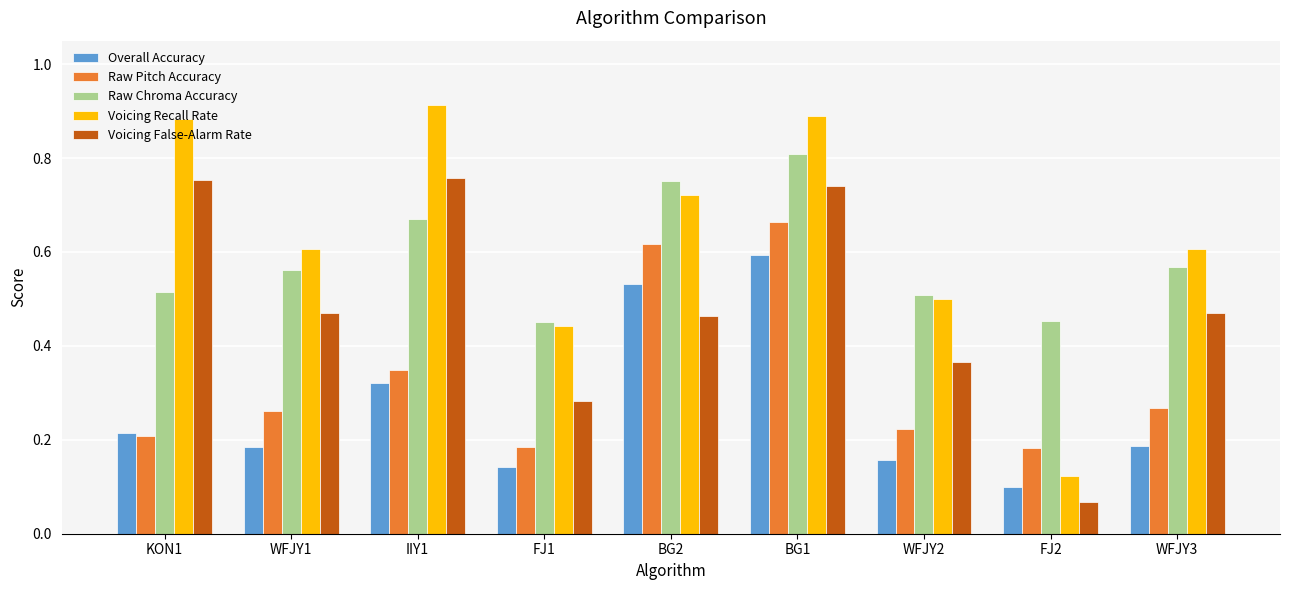

Which series has the largest range (max minus min)?

Voicing Recall Rate